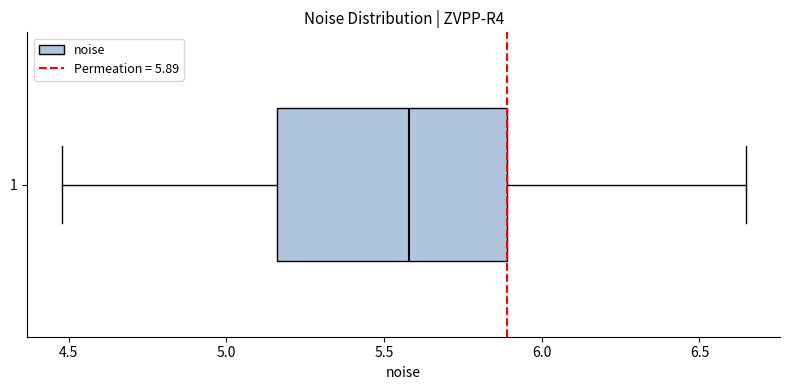

Where does the median line of the box at y = 1 sit on the x-axis? The values are not printed on the chart, so give them approximately, as read against the axis.

5.60